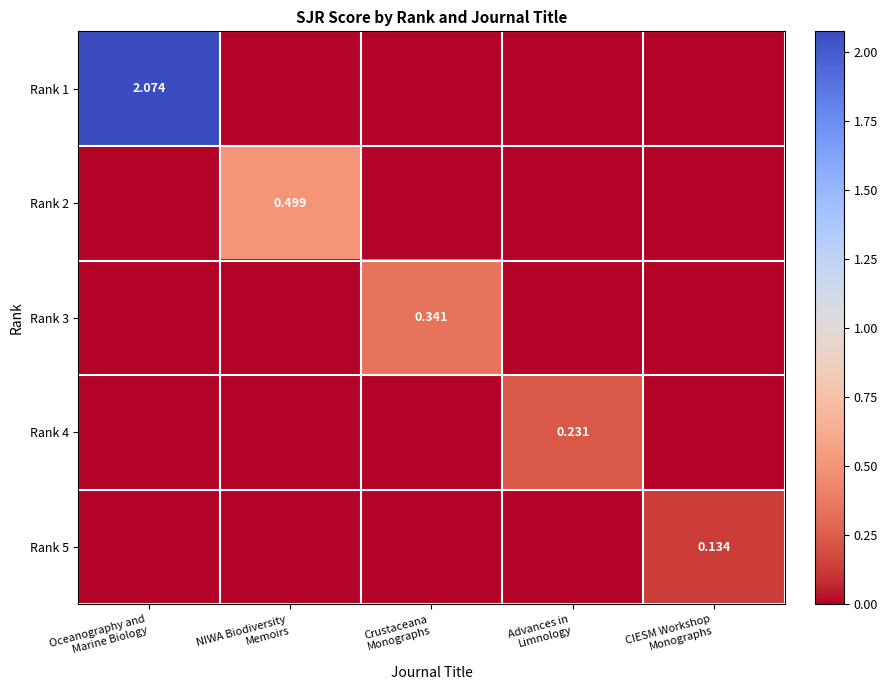

Which series has the widest spread of values?

Rank 1